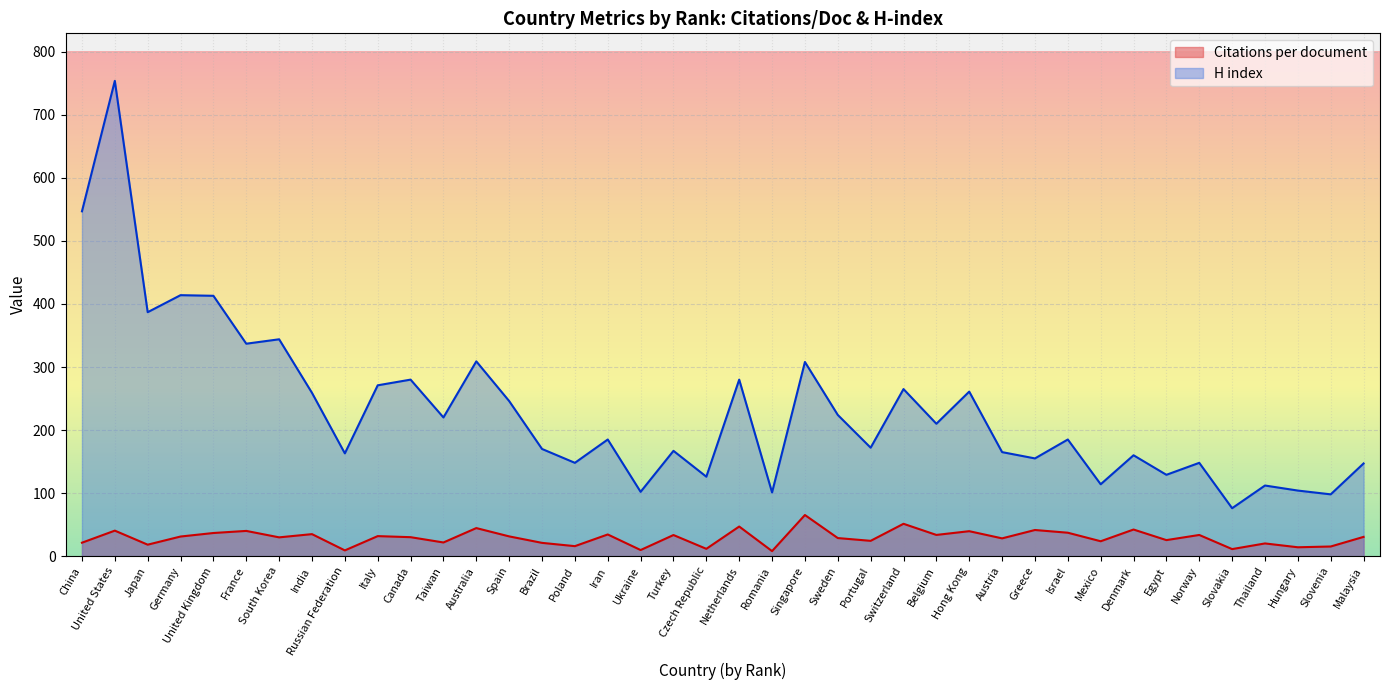

Reading right to left, what are all the values shown in this chart?

Citations per document: 30.5	15.3	14.0	20.1	11.1	33.6	25.4	42.2	23.6	37.1	41.4	28.2	39.5	33.6	51.3	24.2	28.6	65.2	8.0	47.0	11.6	33.5	9.7	34.4	15.8	21.0	31.3	44.5	21.6	30.1	31.7	9.1	34.9	29.8	40.0	36.7	31.1	18.1	40.4	21.3
H index: 147.0	98.0	104.0	112.0	76.0	148.0	129.0	160.0	114.0	185.0	155.0	165.0	261.0	210.0	265.0	172.0	224.0	308.0	101.0	280.0	126.0	167.0	102.0	185.0	148.0	170.0	246.0	309.0	220.0	280.0	271.0	163.0	259.0	344.0	337.0	413.0	414.0	387.0	754.0	547.0